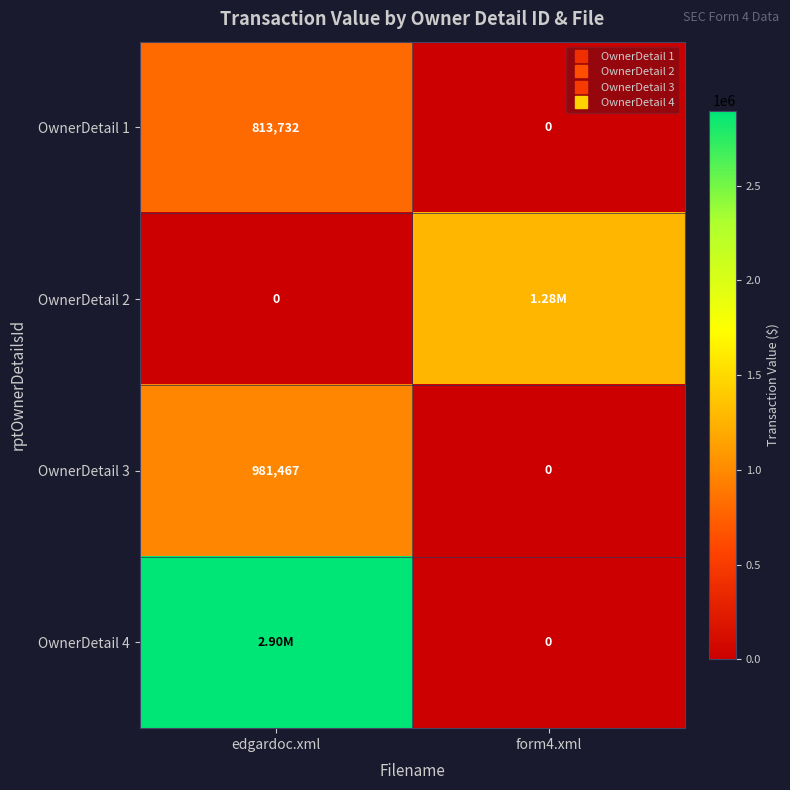

Between form4.xml and edgardoc.xml, which is larger?

edgardoc.xml